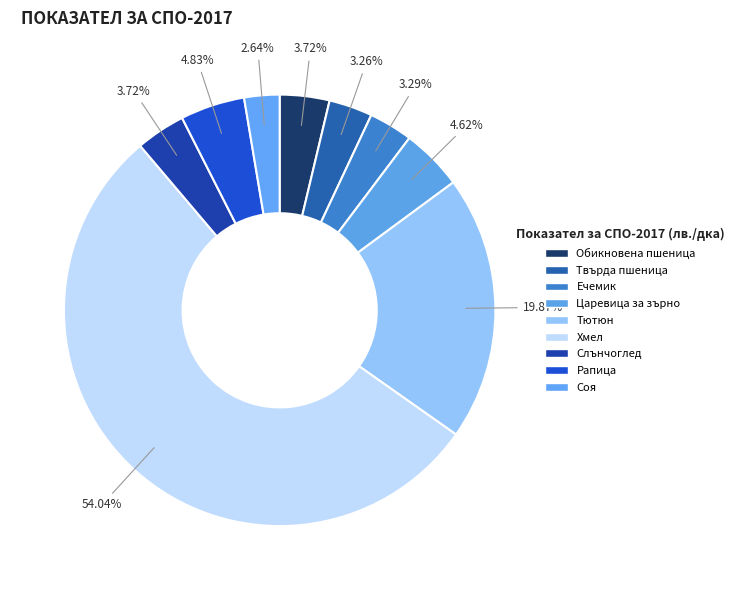

How many slices are in this pie chart?

9